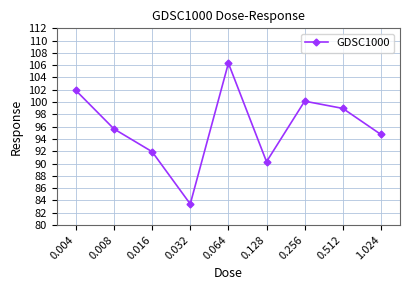

List the labels in order of value, smallest first.

0.032, 0.128, 0.016, 1.024, 0.008, 0.512, 0.256, 0.004, 0.064